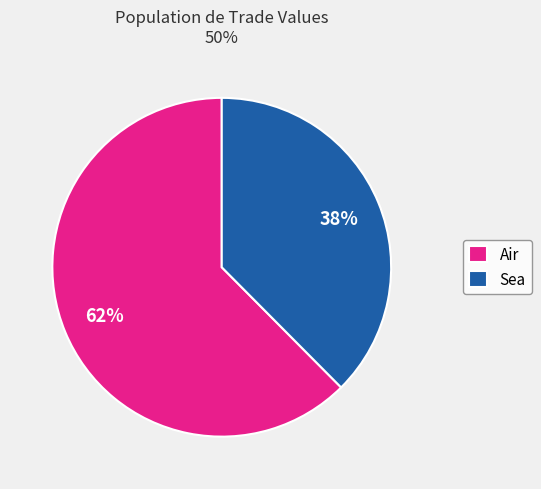

Do Air and Sea together represent more than half of the pie?

Yes